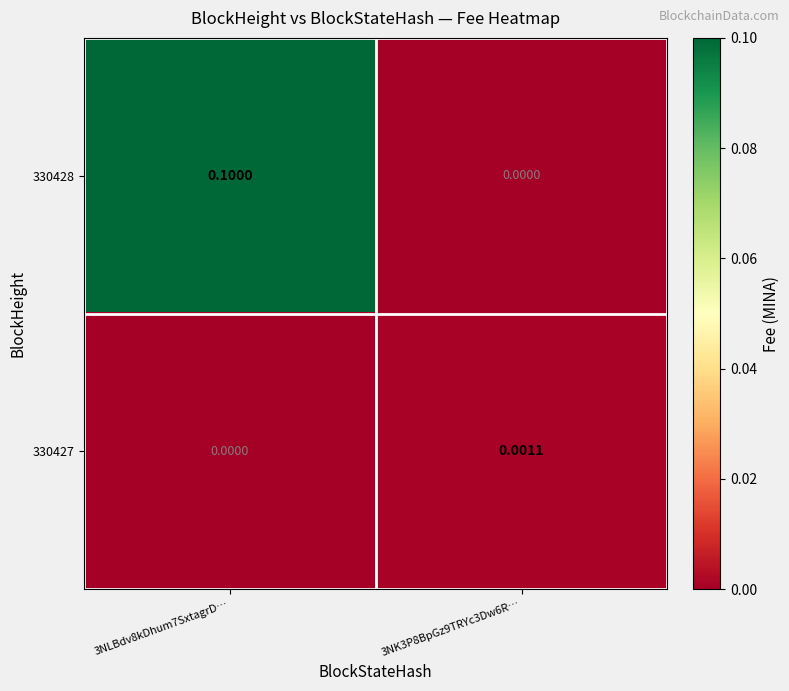

Which series has the widest spread of values?

330428